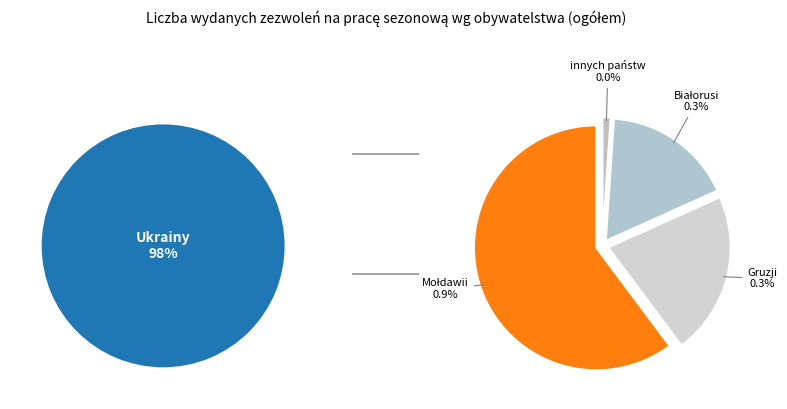

What is the majority slice?

Ukrainy